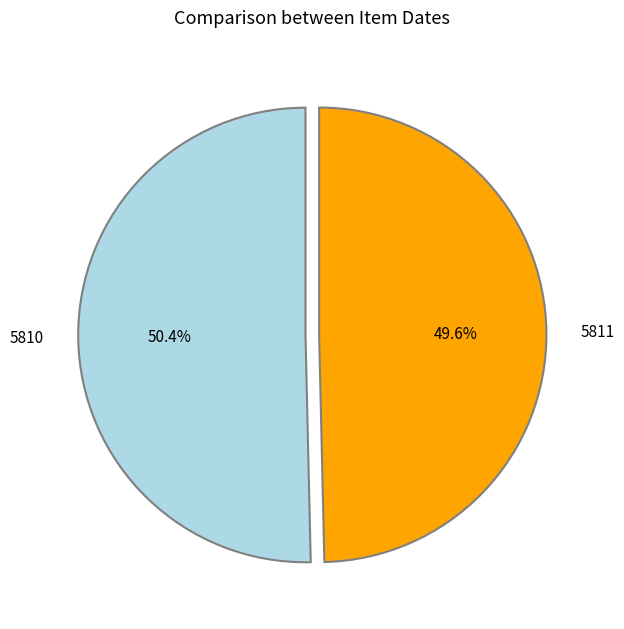

To the nearest percent, what percentage of the pie is 5810?

50%